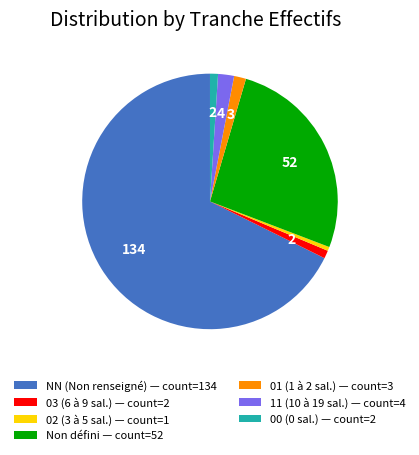

Is the sum of 02 (3 à 5 sal.) — count=1 and 11 (10 à 19 sal.) — count=4 greater than half?

No